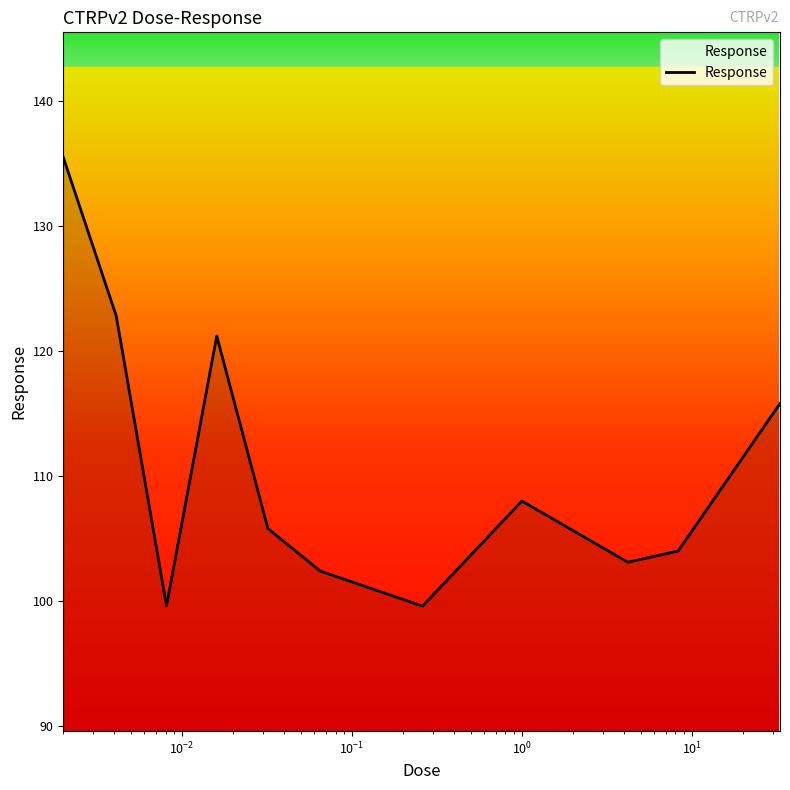

What is the minimum value shown in the chart?

99.6